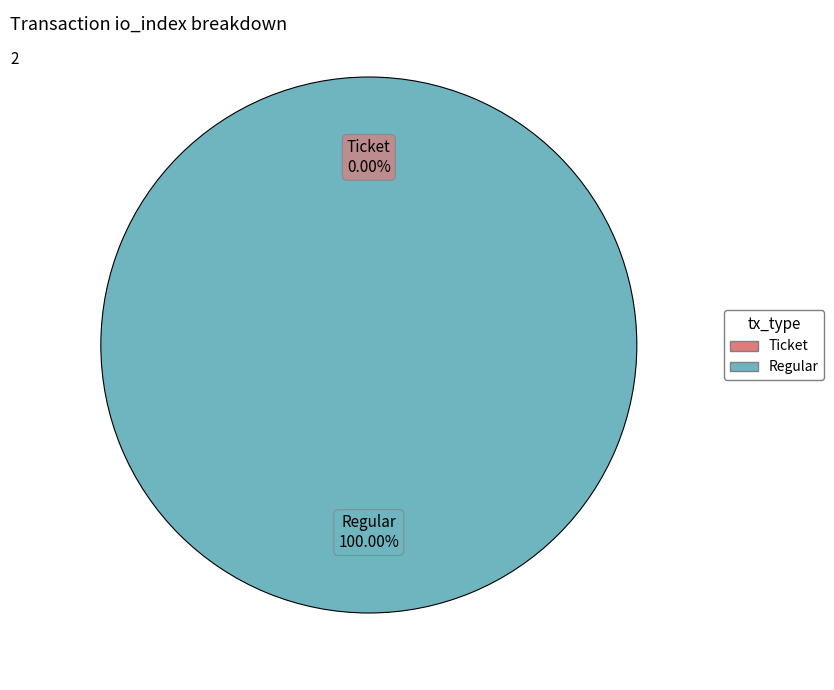

Does Regular account for over 50% of the chart?

Yes